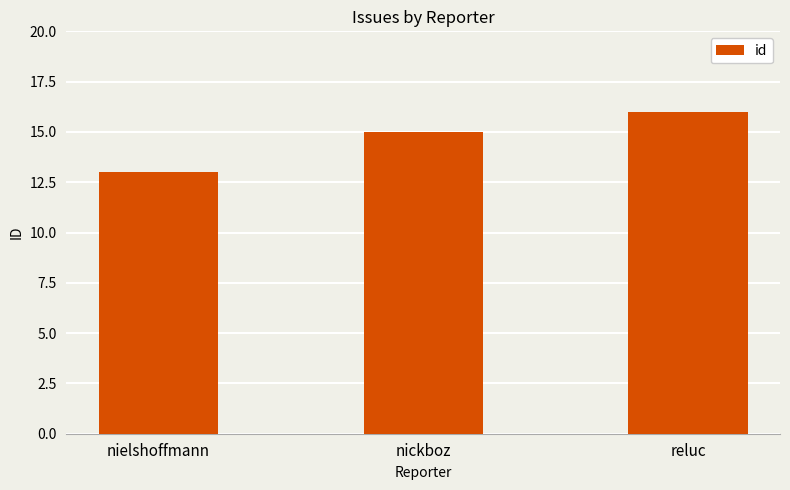

Is it true that the value at nielshoffmann is 13?

True